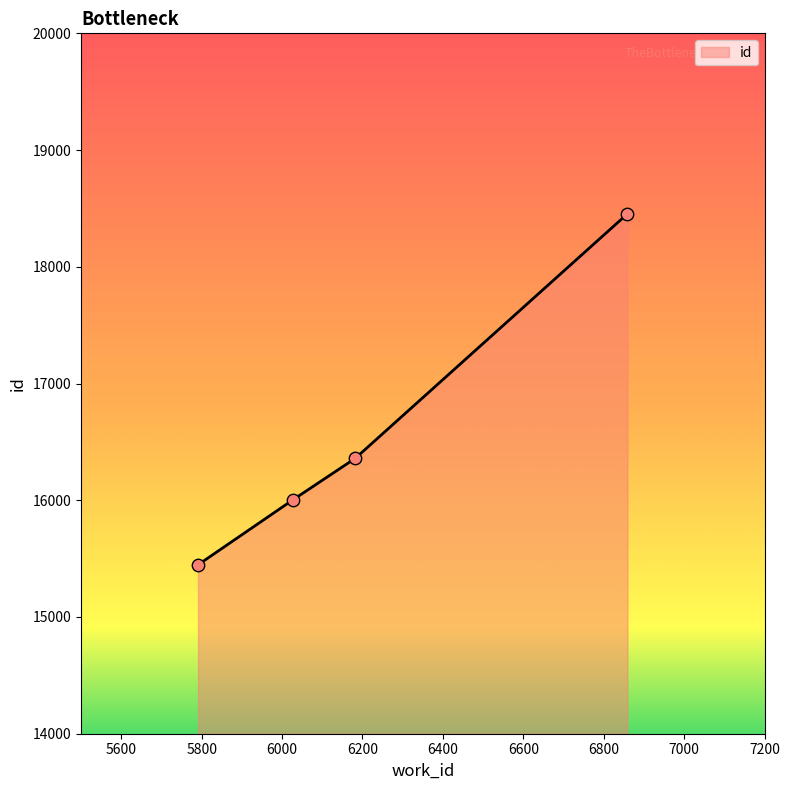

What is the smallest value displayed?

15447